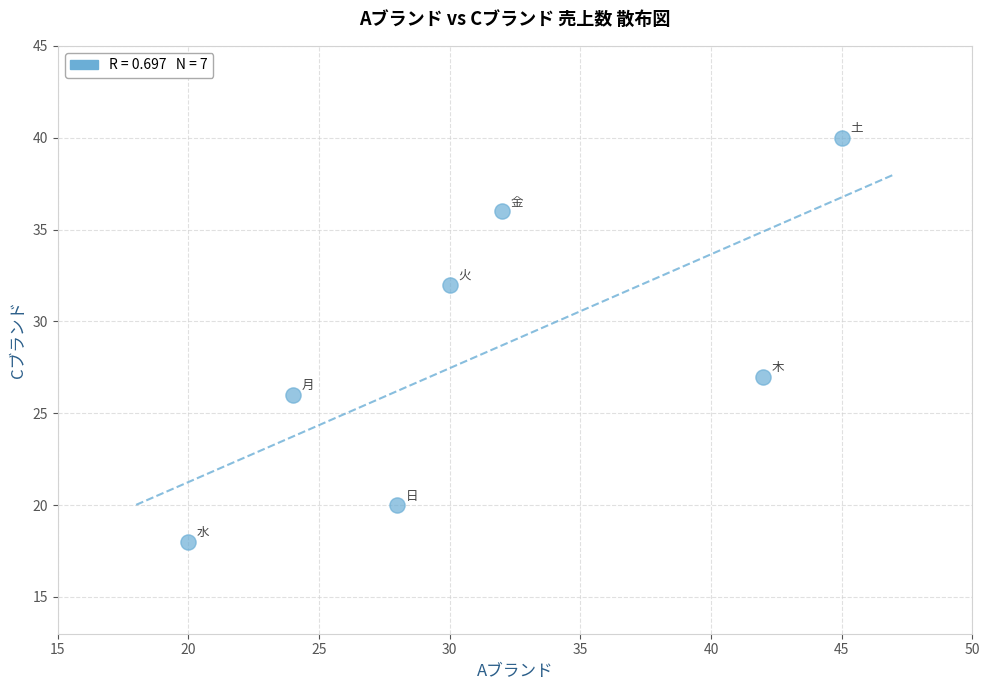

What Y value in the scatter plot is closest to 29?

27